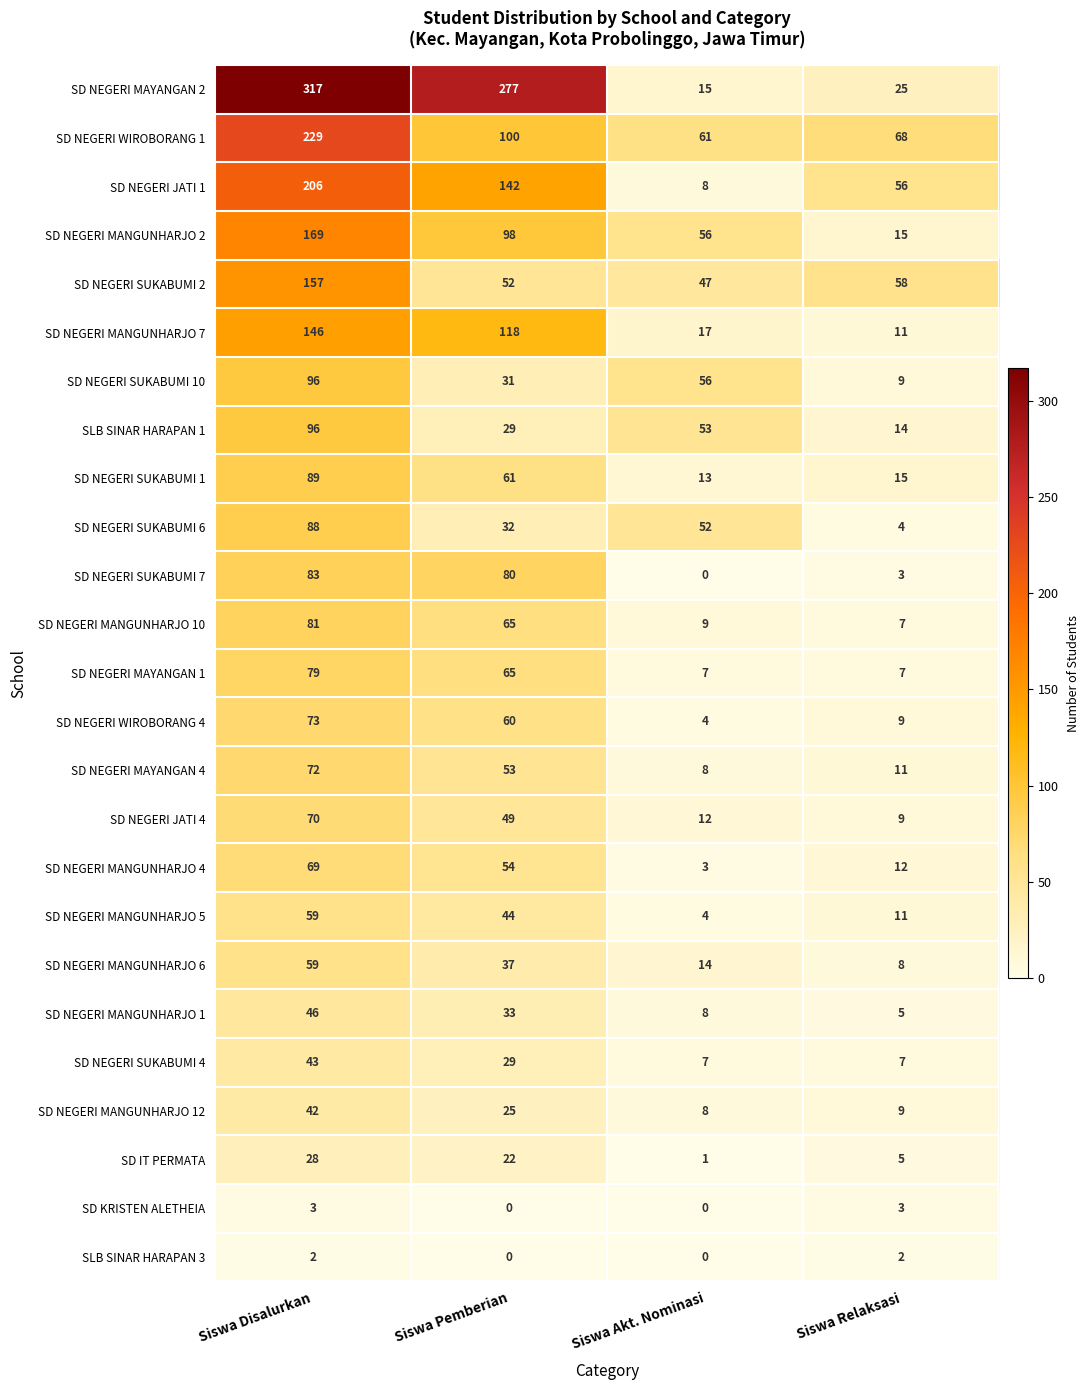

What is the sum of the SD NEGERI SUKABUMI 4 values at Siswa Relaksasi and Siswa Pemberian?

36